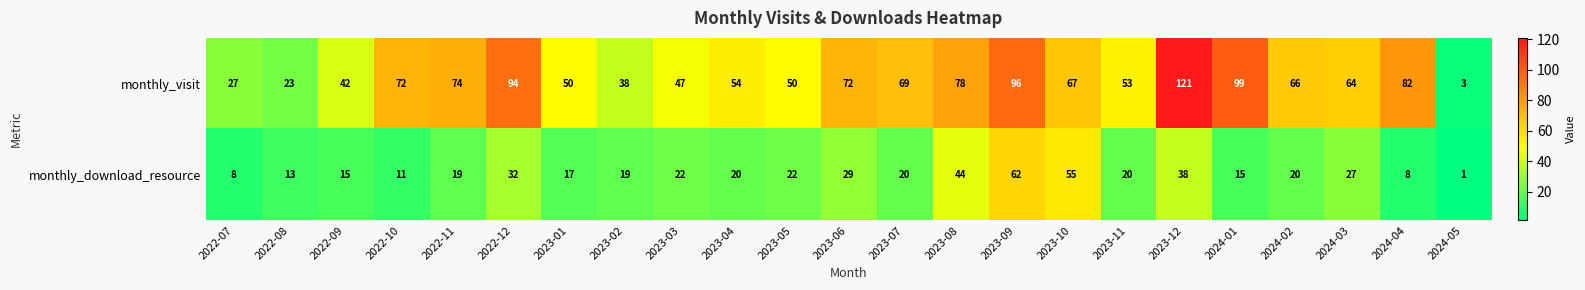

Which series has the widest spread of values?

monthly_visit